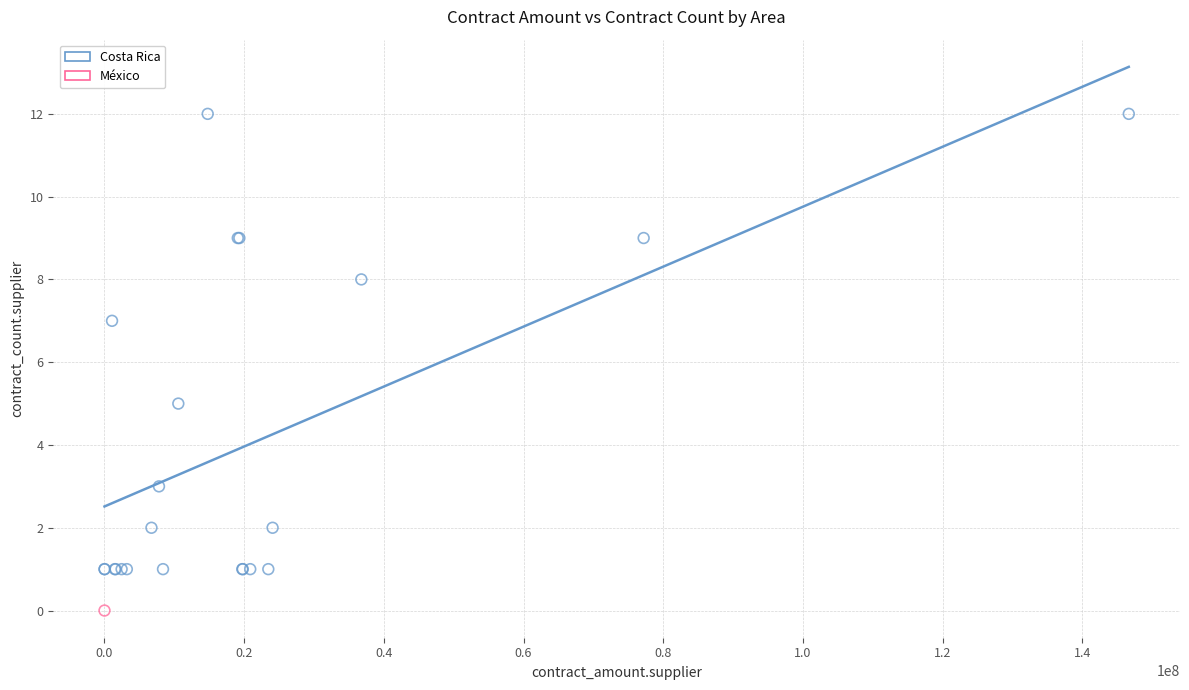

What are all the series names shown in the legend?

Costa Rica, México